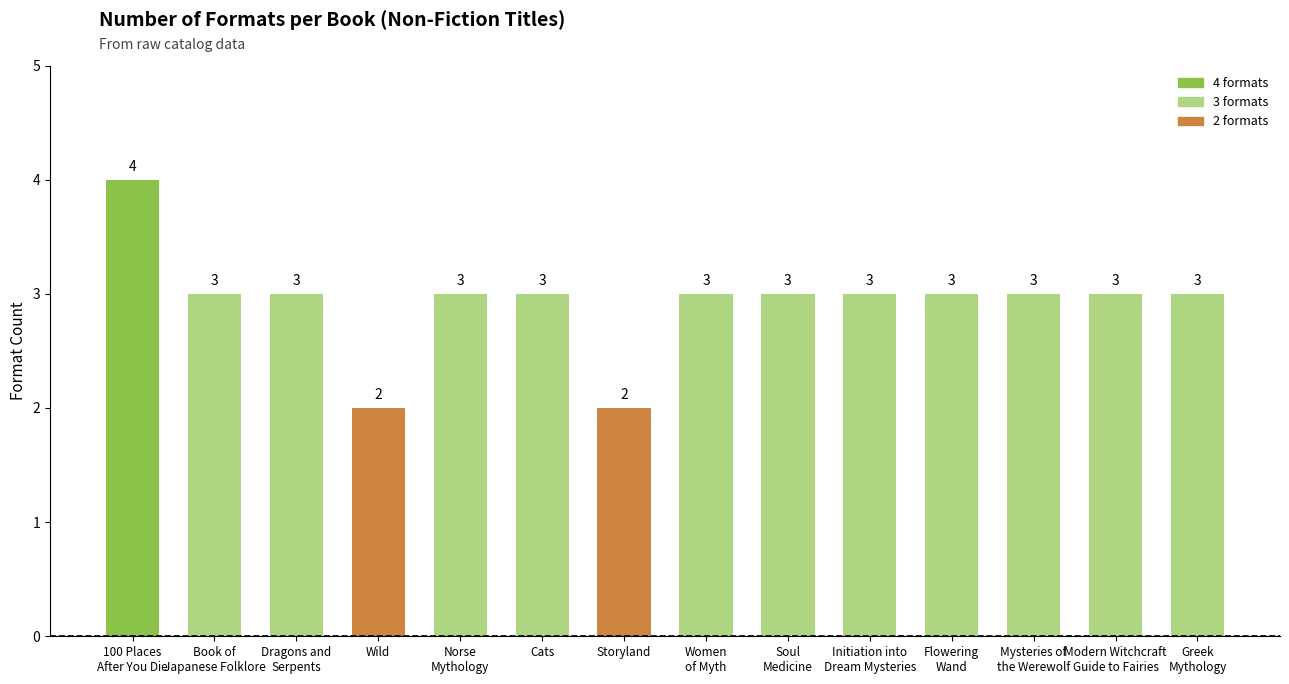

How many values are below 3?

2